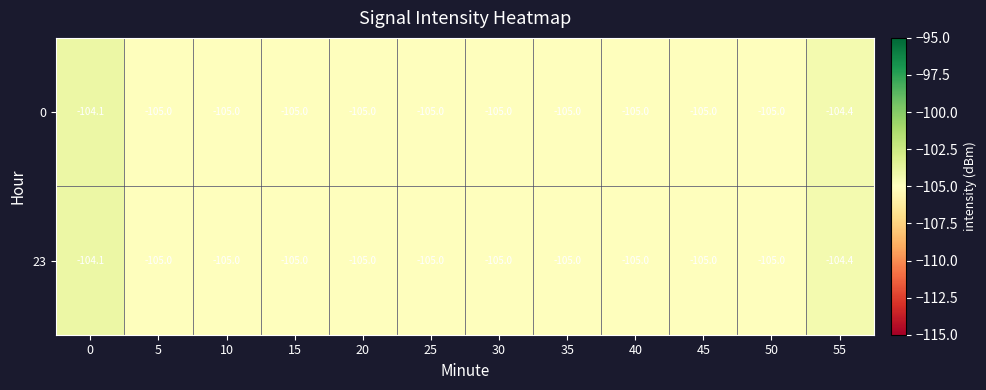

Reading left to right, transcribe all the data shown in this chart.

0: 0=-104.1	5=-105.0	10=-105.0	15=-105.0	20=-105.0	25=-105.0	30=-105.0	35=-105.0	40=-105.0	45=-105.0	50=-105.0	55=-104.4
23: 0=-104.1	5=-105.0	10=-105.0	15=-105.0	20=-105.0	25=-105.0	30=-105.0	35=-105.0	40=-105.0	45=-105.0	50=-105.0	55=-104.4